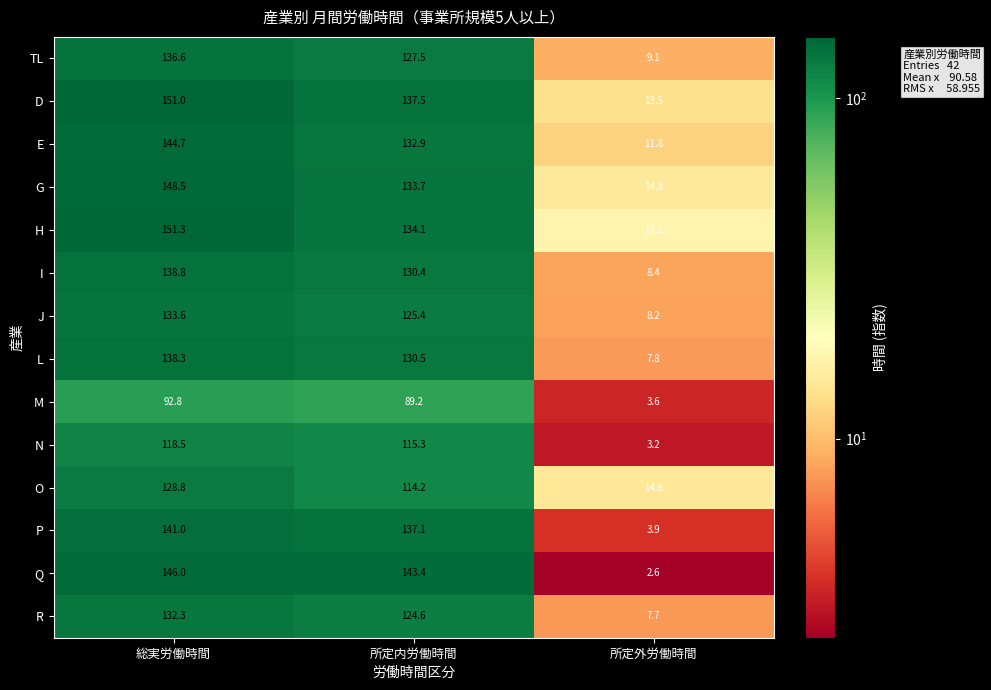

What is the average value of the J series?

89.1